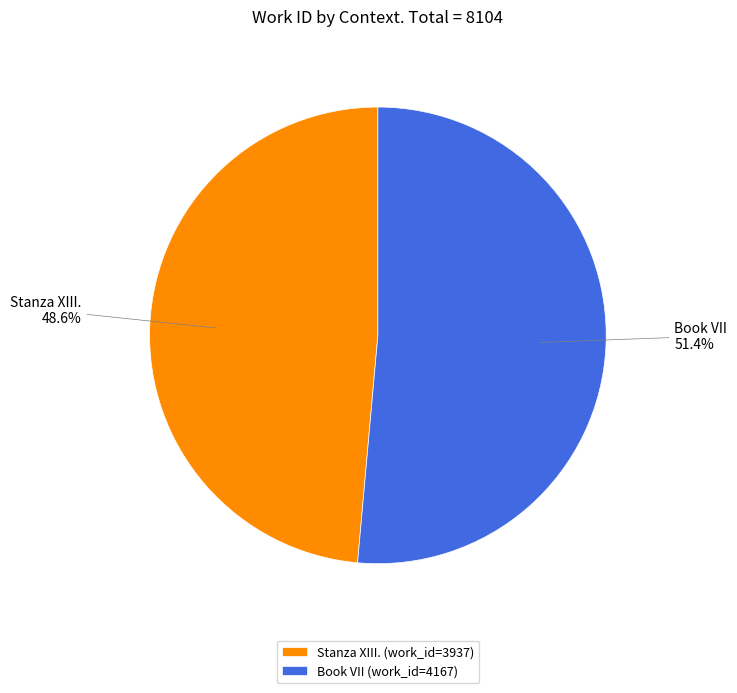

Approximately how many times larger is the value at Stanza XIII. compared to Book VII?

0.9